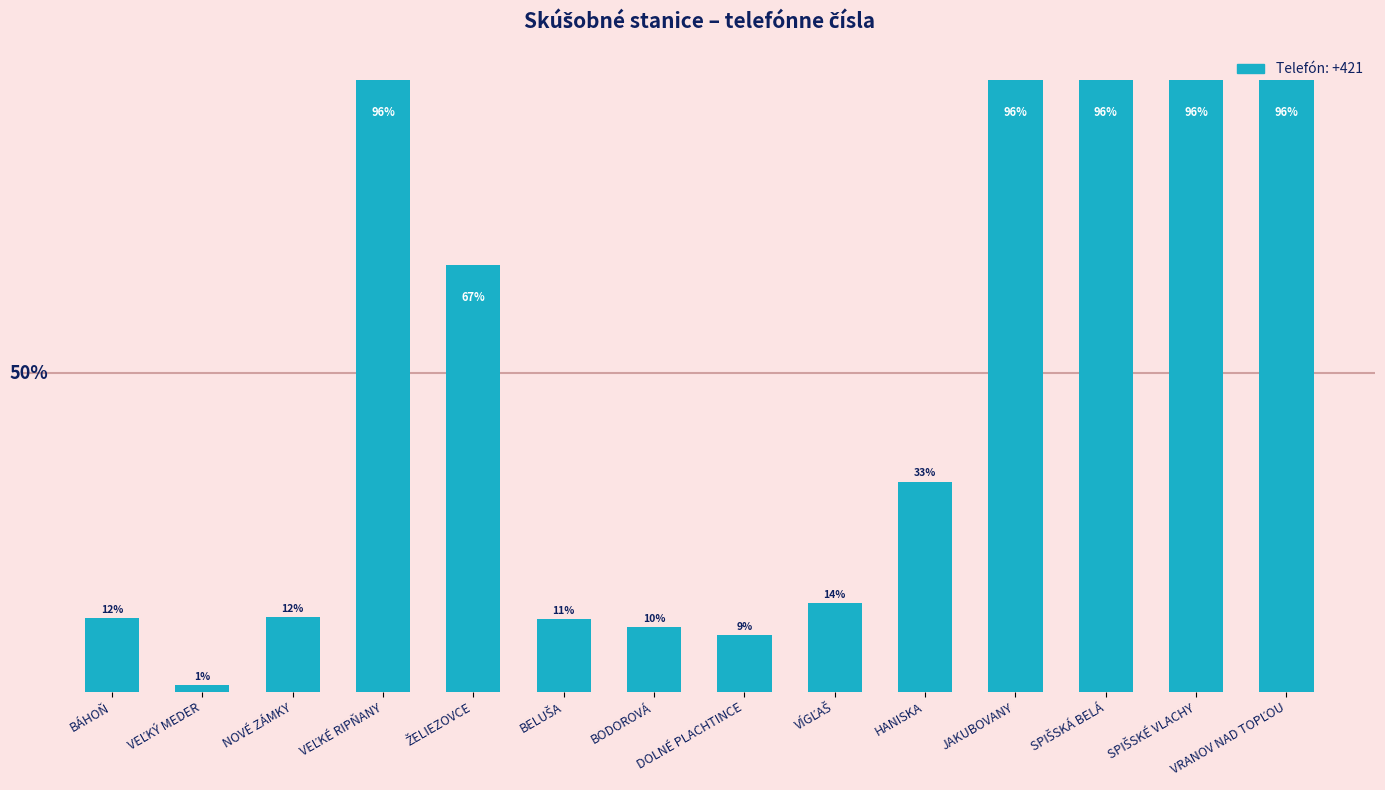

At which label is the value closest to 48?

HANISKA